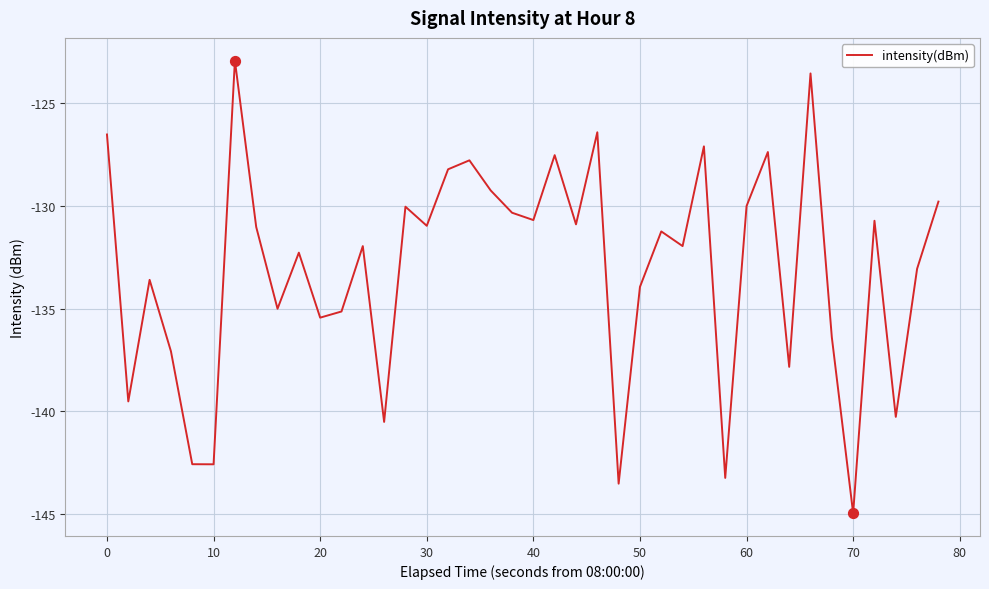

What is the minimum value shown in the chart?

-144.9